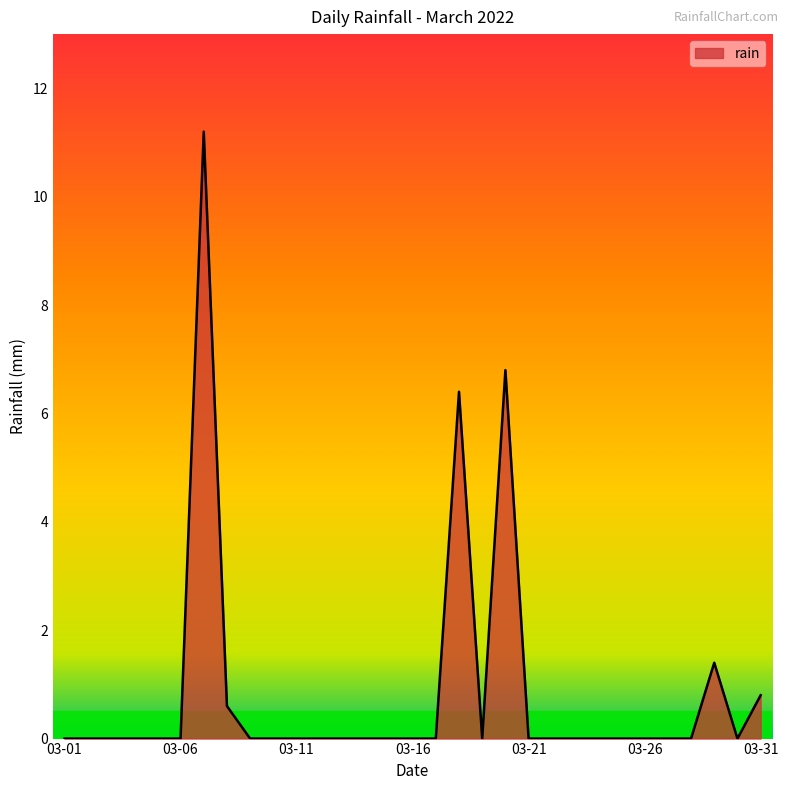

What is the greatest value displayed?

11.2